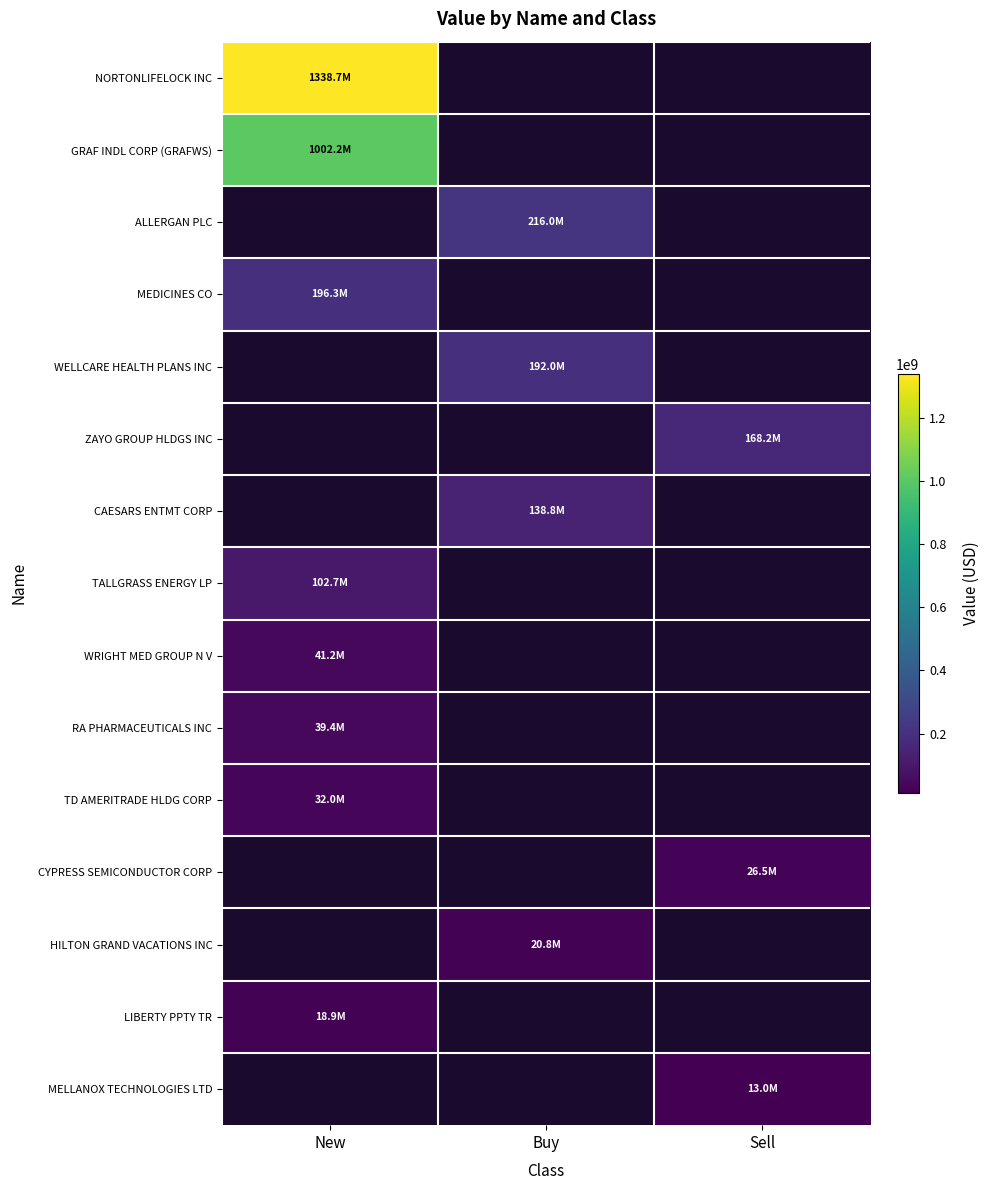

At which category does the chart reach its peak across all series?

New